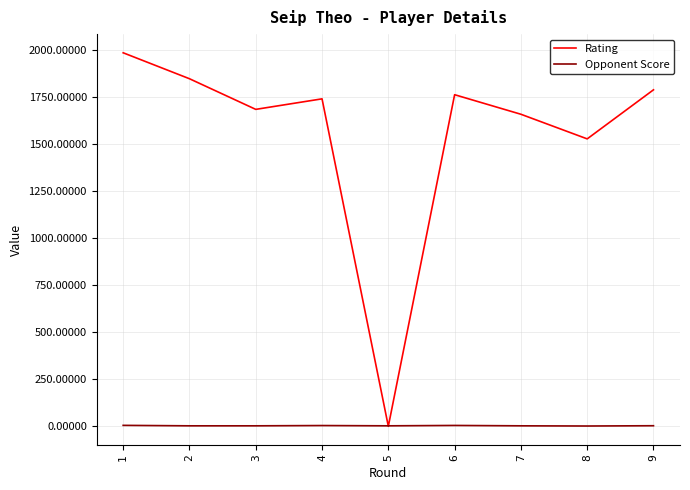

Between which two adjacent categories do Rating and Opponent Score first intersect?

4 and 5